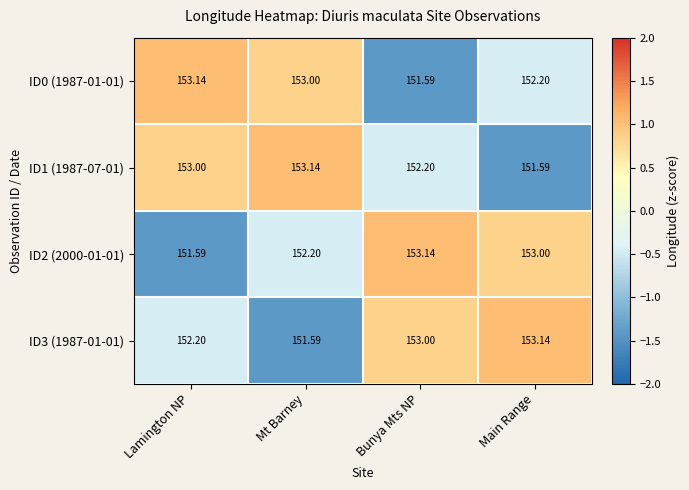

Rank the categories by ID3 (1987-01-01) value from highest to lowest.

Main Range, Bunya Mts NP, Lamington NP, Mt Barney